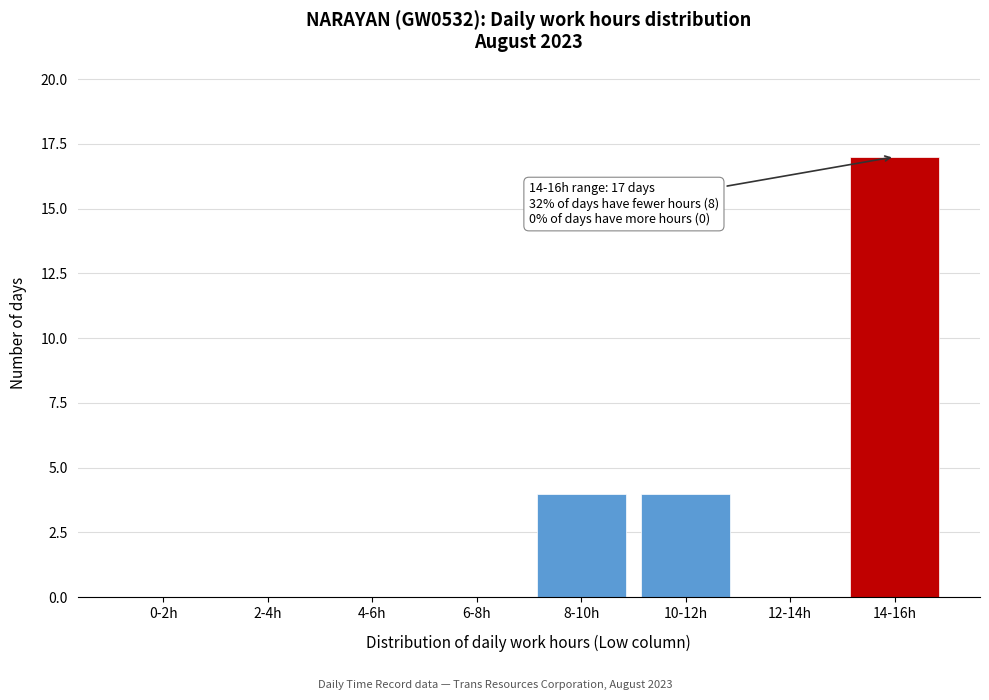

Reading left to right, transcribe all the data shown in this chart.

0-2h=0	2-4h=0	4-6h=0	6-8h=0	8-10h=4	10-12h=4	12-14h=0	14-16h=17